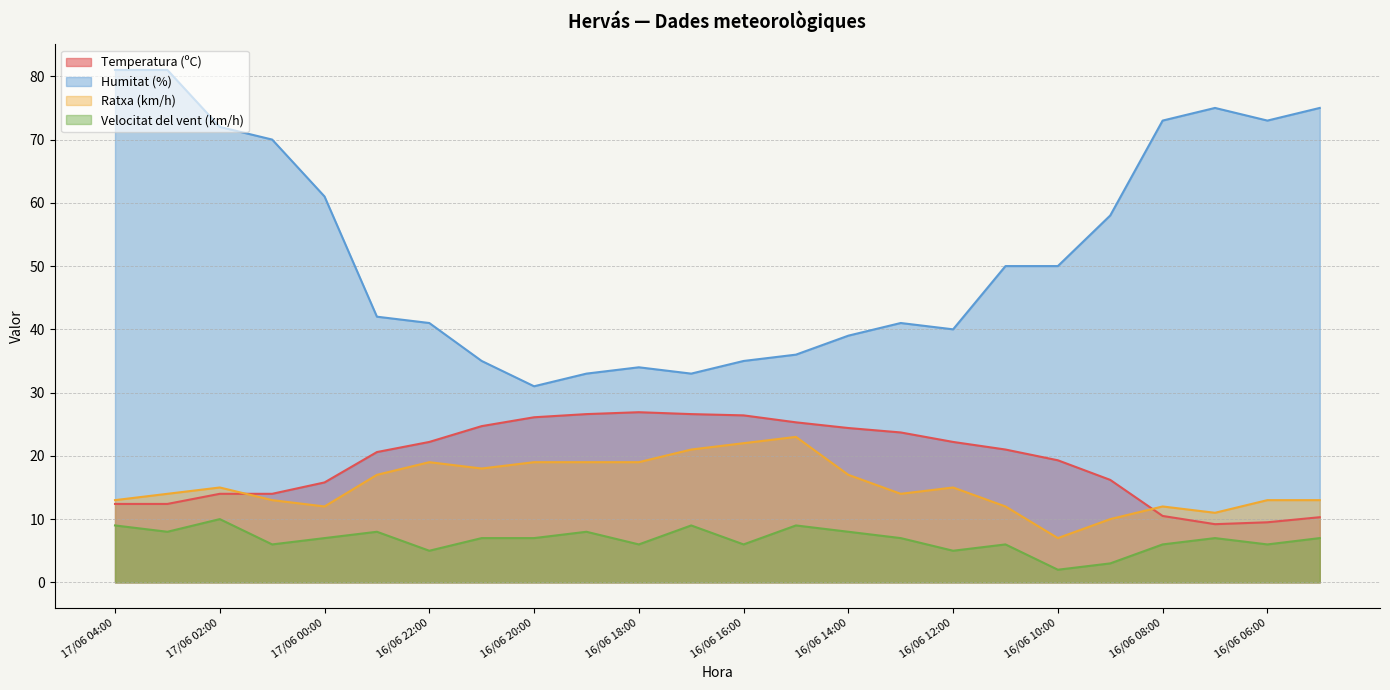

At which category does Velocitat del vent (km/h) reach its first local peak?

17/06 02:00